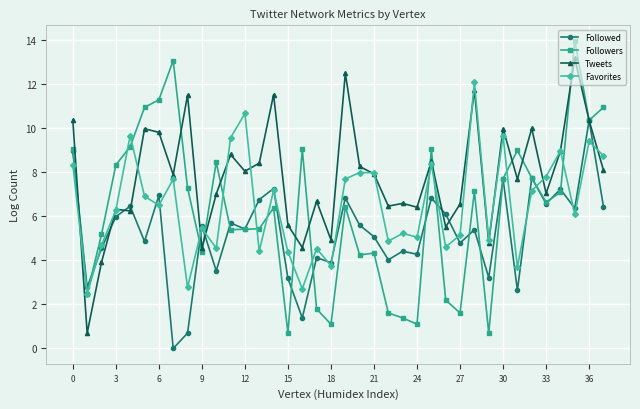

What is the value of the Tweets point at the 5th from the left?

6.2